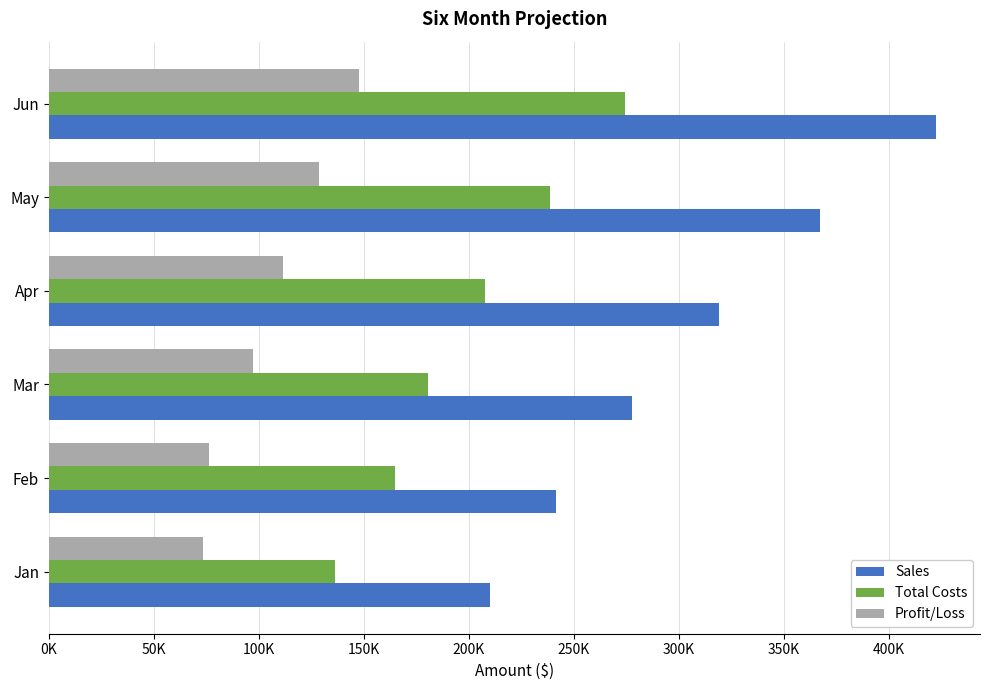

What are all the series names shown in the legend?

Sales, Total Costs, Profit/Loss